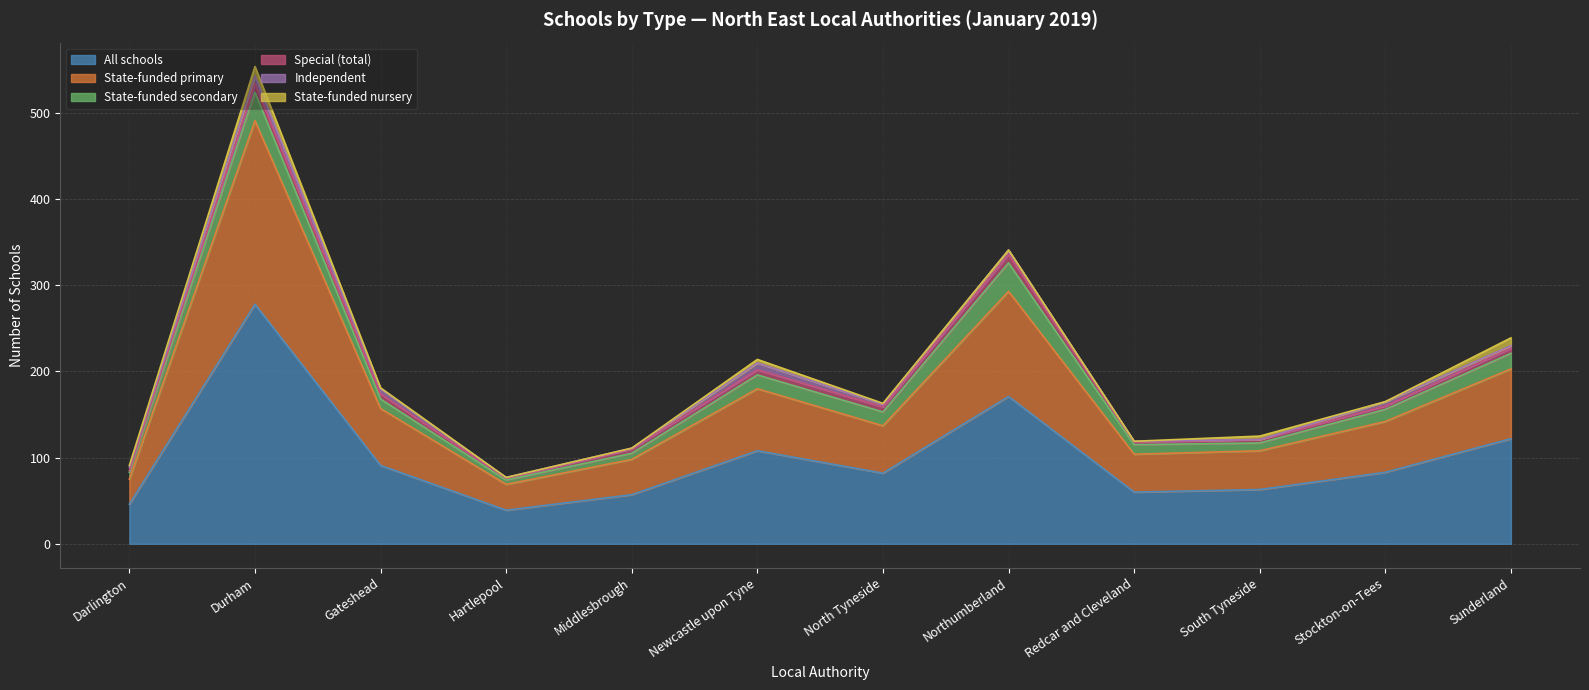

Which category has the lowest value in the State-funded secondary series?

Hartlepool